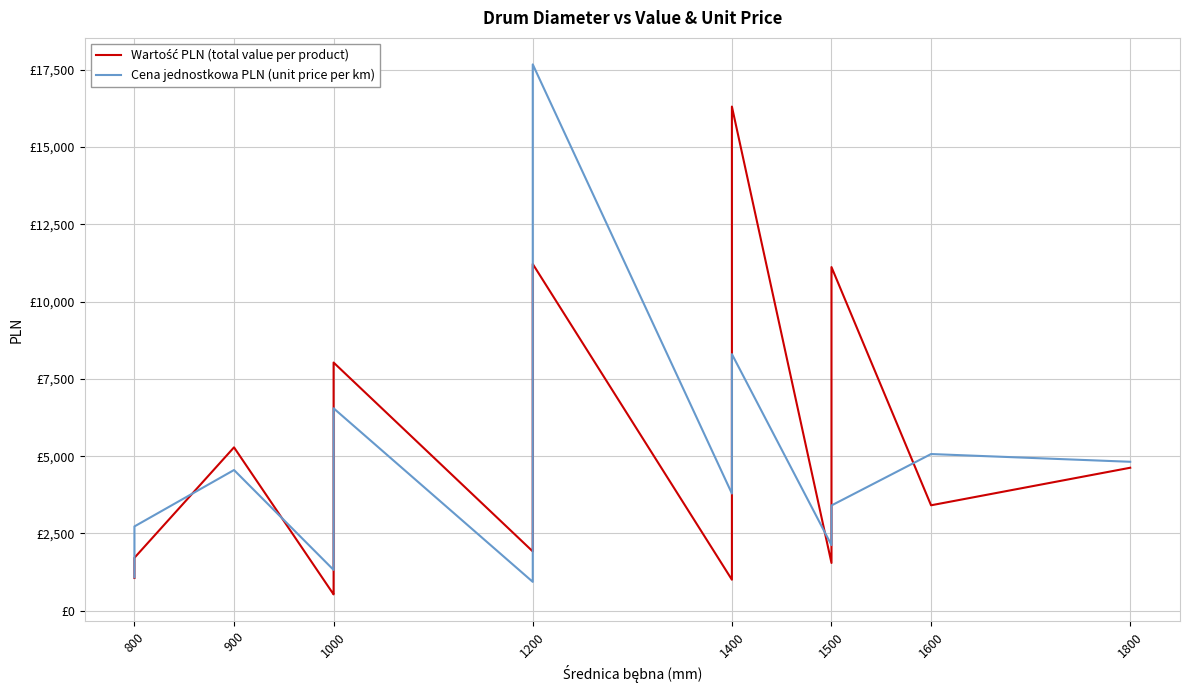

How many data points in Cena jednostkowa PLN (unit price per km) are less than 3214?

15